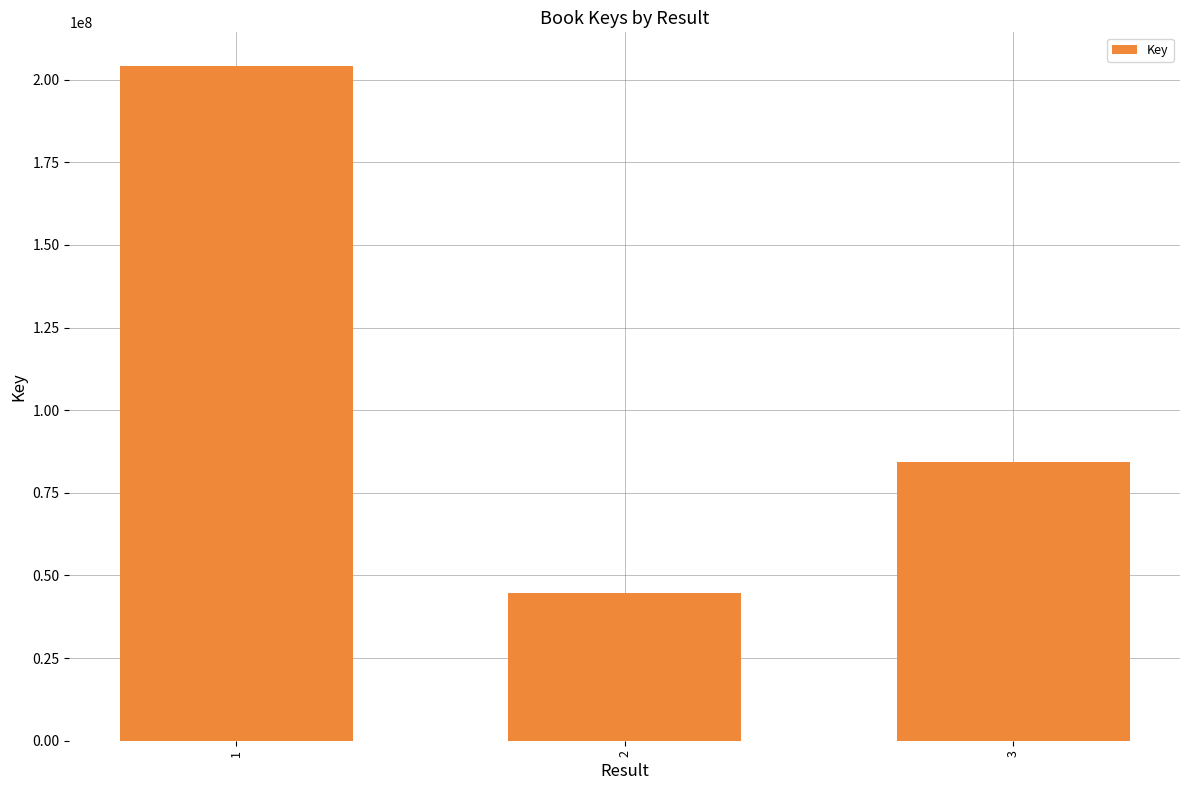

Between 1 and 2, which is larger?

1